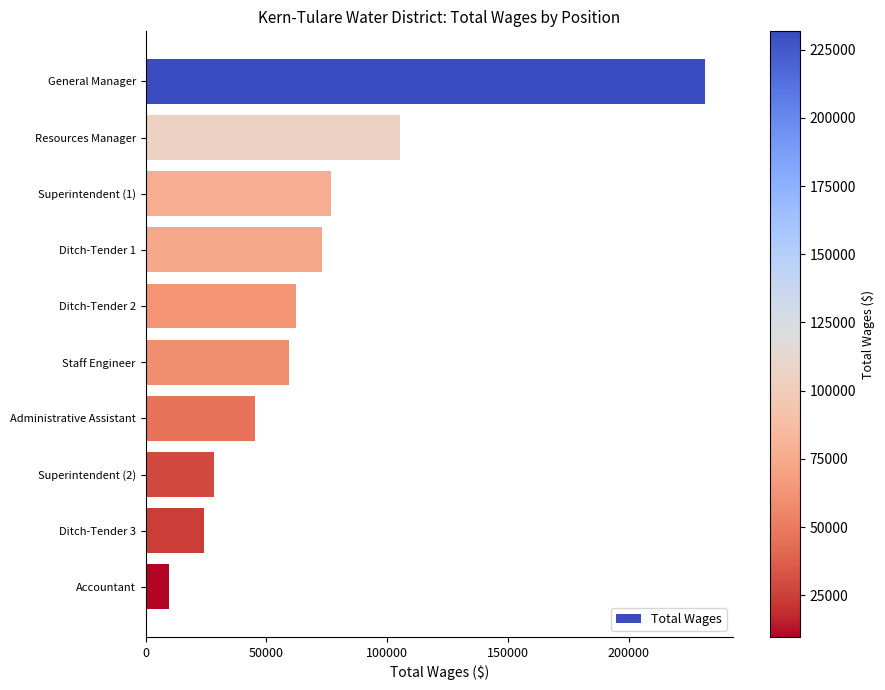

What is the smallest value displayed?

9720